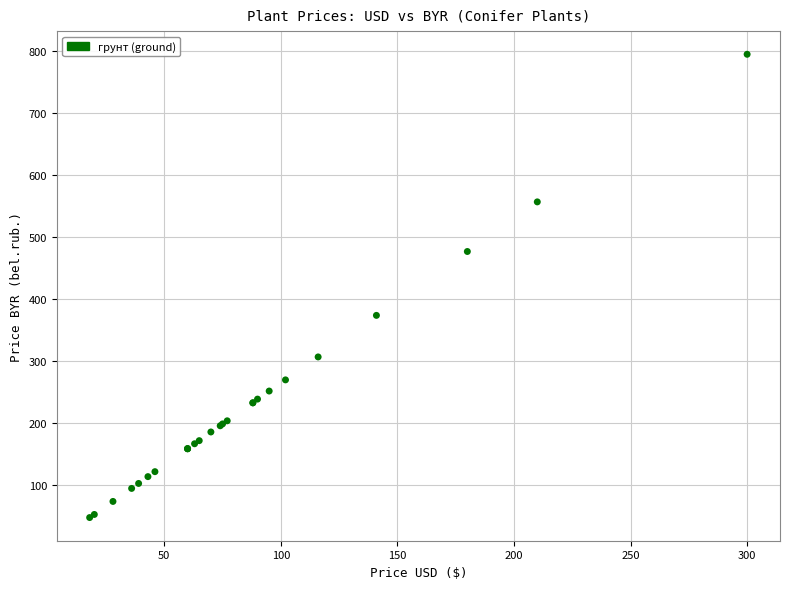

What Y value in the scatter plot is closest to 421?

374